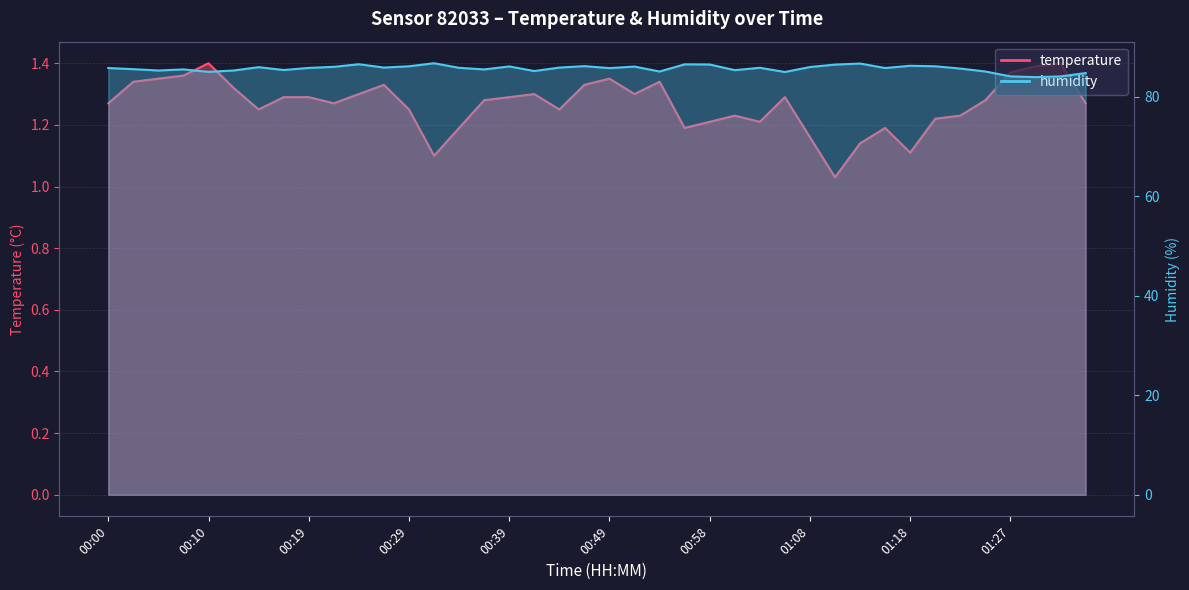

Which series has the largest total across all categories?

humidity